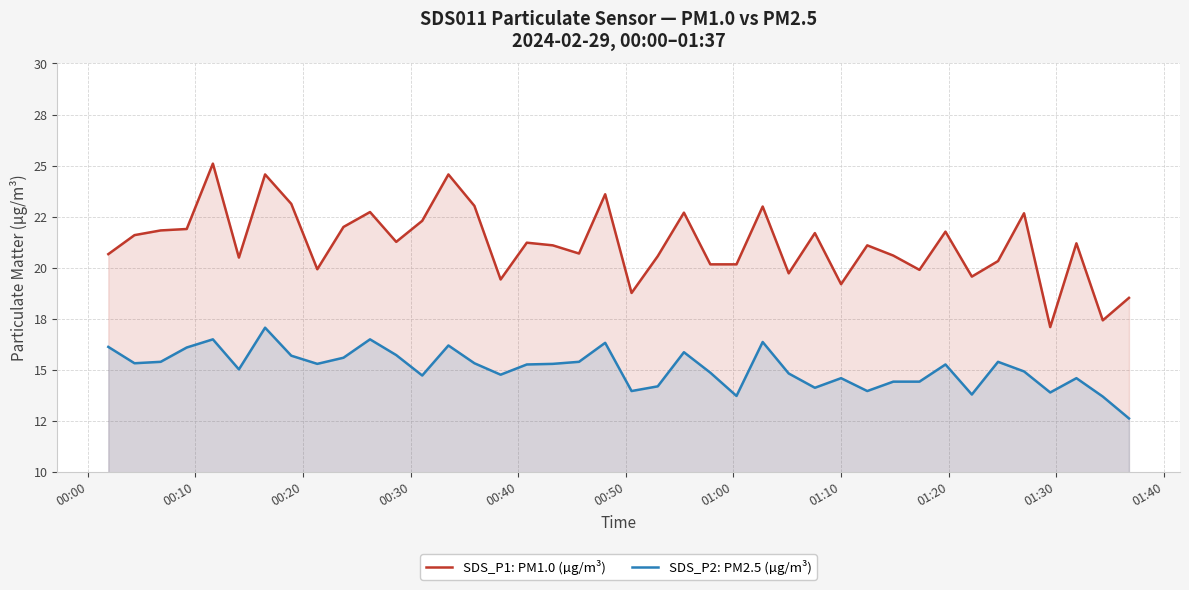

What are all the series names shown in the legend?

SDS_P1: PM1.0 (µg/m³), SDS_P2: PM2.5 (µg/m³)